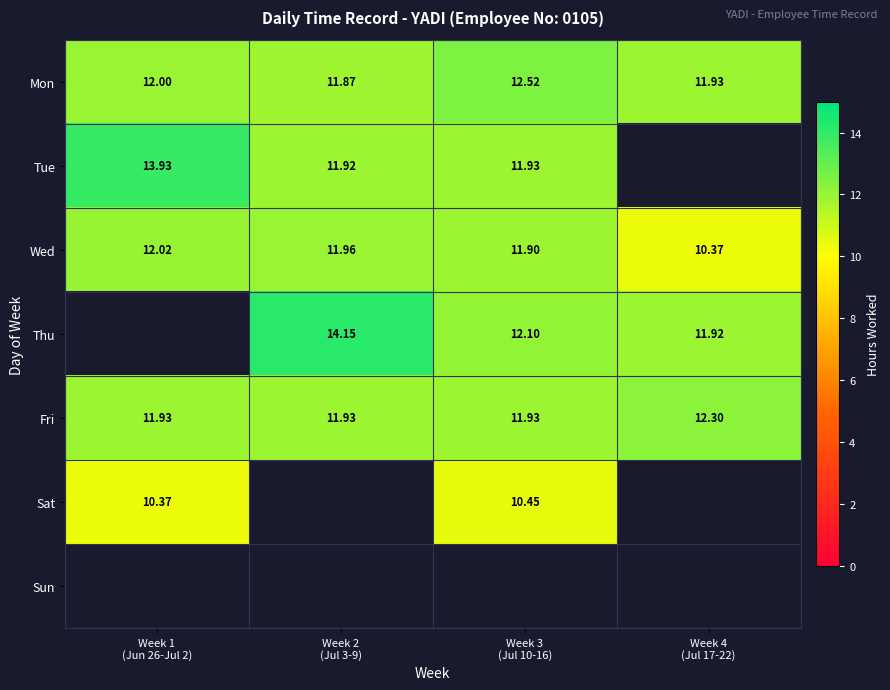

Is the value of Tue at Week 2 (Jul 3-9) greater than the value of Sun at Week 4 (Jul 17-22)?

No